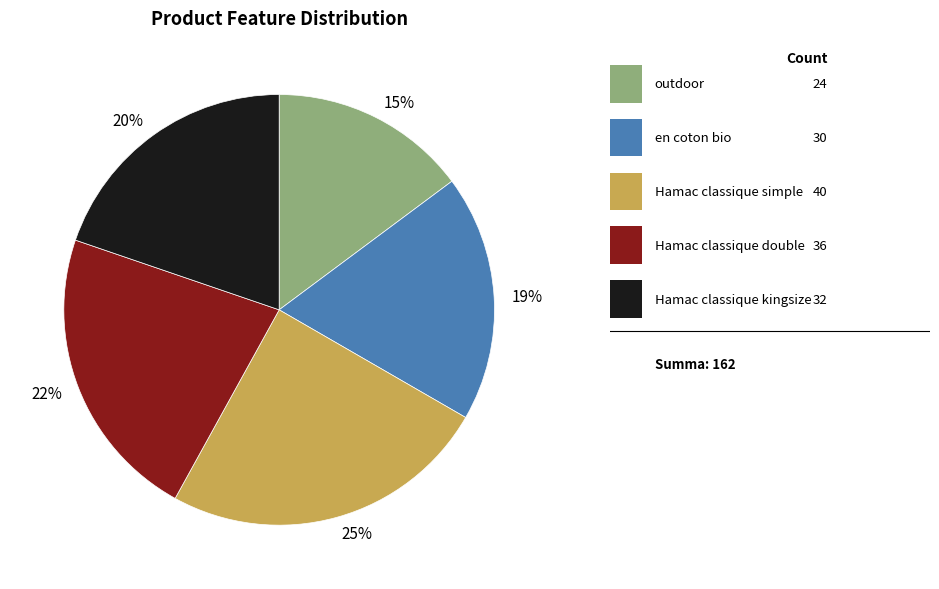

To the nearest percent, what is the difference between the largest and smallest slice percentages?

10%